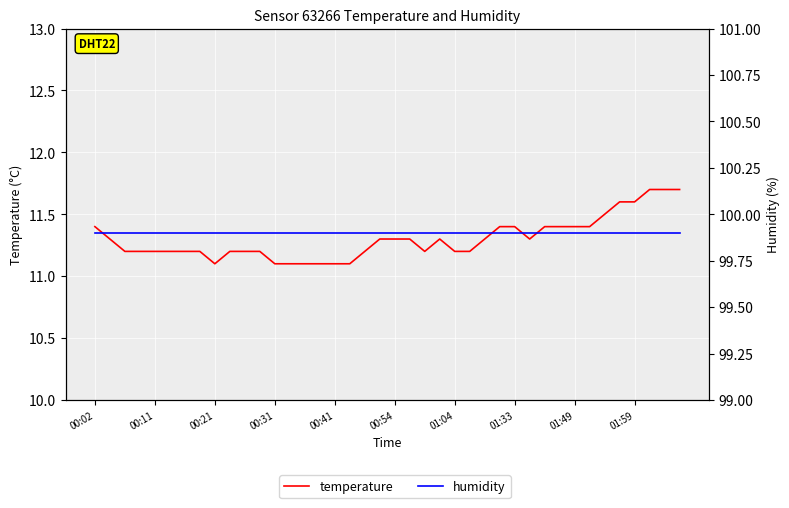

Reading right to left, extract all data points from this chart.

temperature: 11.7	11.7	11.7	11.6	11.6	11.5	11.4	11.4	11.4	11.4	11.3	11.4	11.4	11.3	11.2	11.2	11.3	11.2	11.3	11.3	11.3	11.2	11.1	11.1	11.1	11.1	11.1	11.1	11.2	11.2	11.2	11.1	11.2	11.2	11.2	11.2	11.2	11.2	11.3	11.4
humidity: 99.9	99.9	99.9	99.9	99.9	99.9	99.9	99.9	99.9	99.9	99.9	99.9	99.9	99.9	99.9	99.9	99.9	99.9	99.9	99.9	99.9	99.9	99.9	99.9	99.9	99.9	99.9	99.9	99.9	99.9	99.9	99.9	99.9	99.9	99.9	99.9	99.9	99.9	99.9	99.9